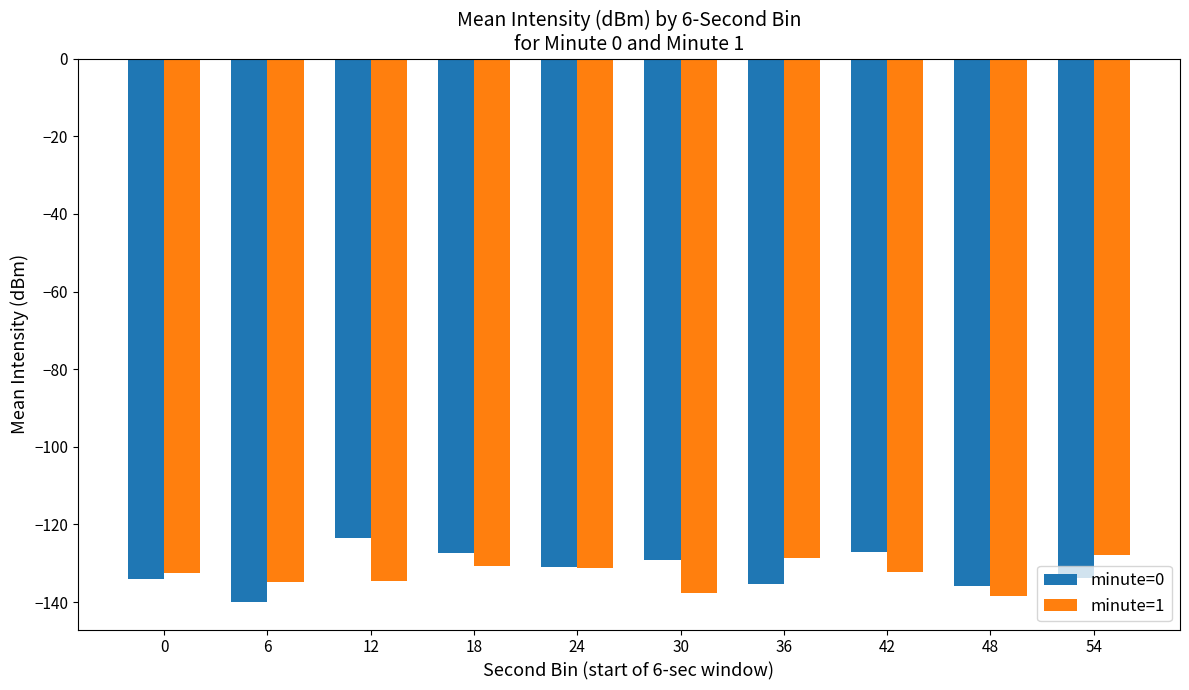

What is the difference between the maximum and minimum values in the minute=0 series?

16.6